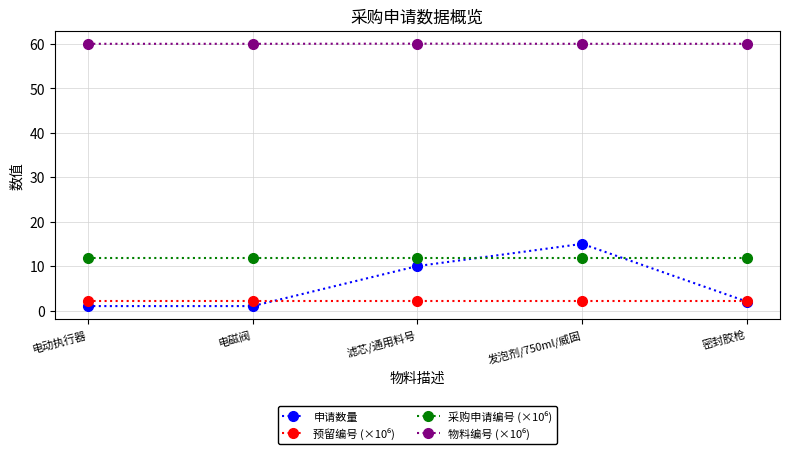

True or false: 申请数量 has a value of 4.3 at 滤芯/通用料号.

False